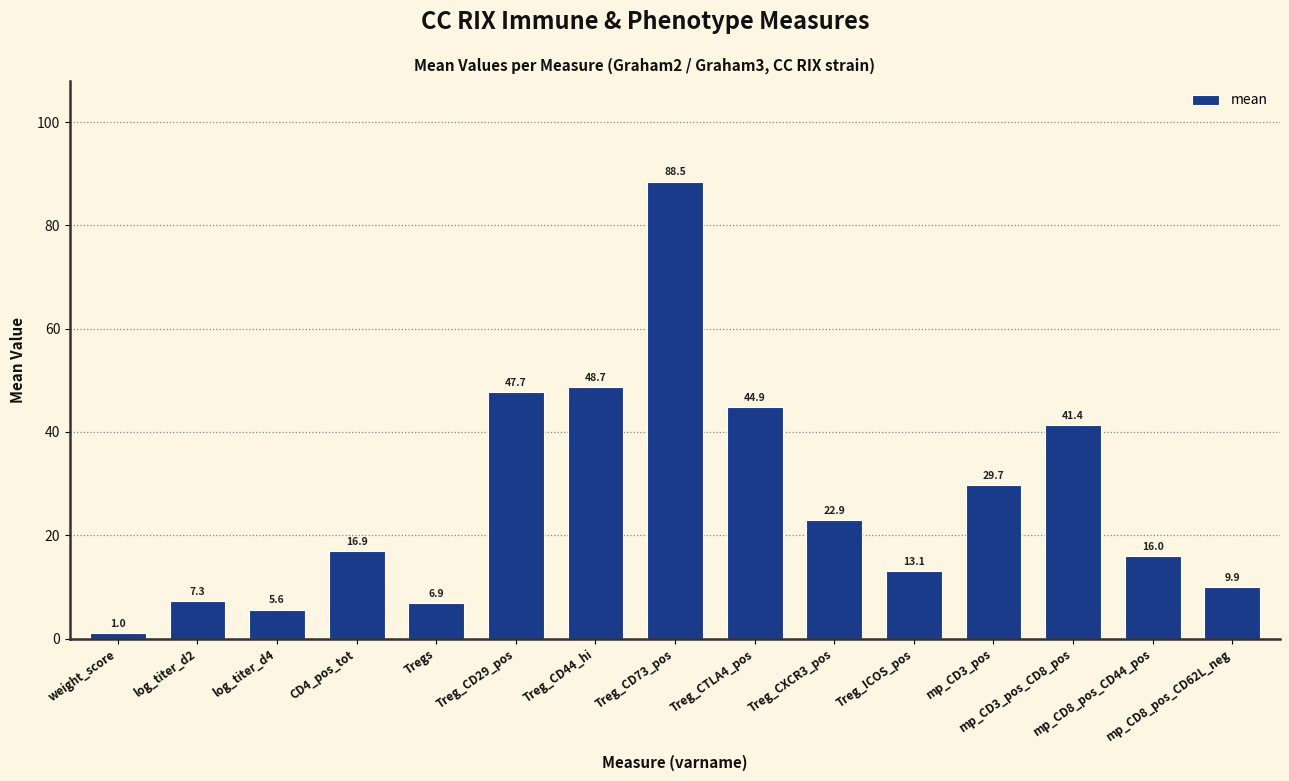

What is the maximum value shown in the chart?

88.5